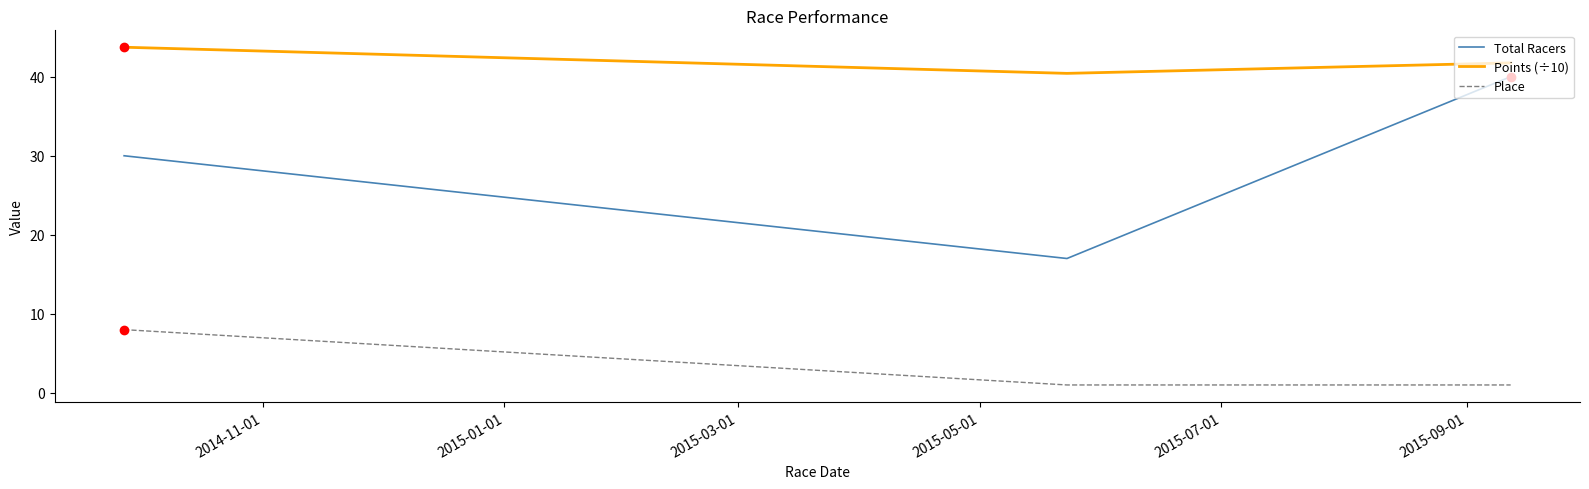

Which series has the largest total across all categories?

Points (÷10)